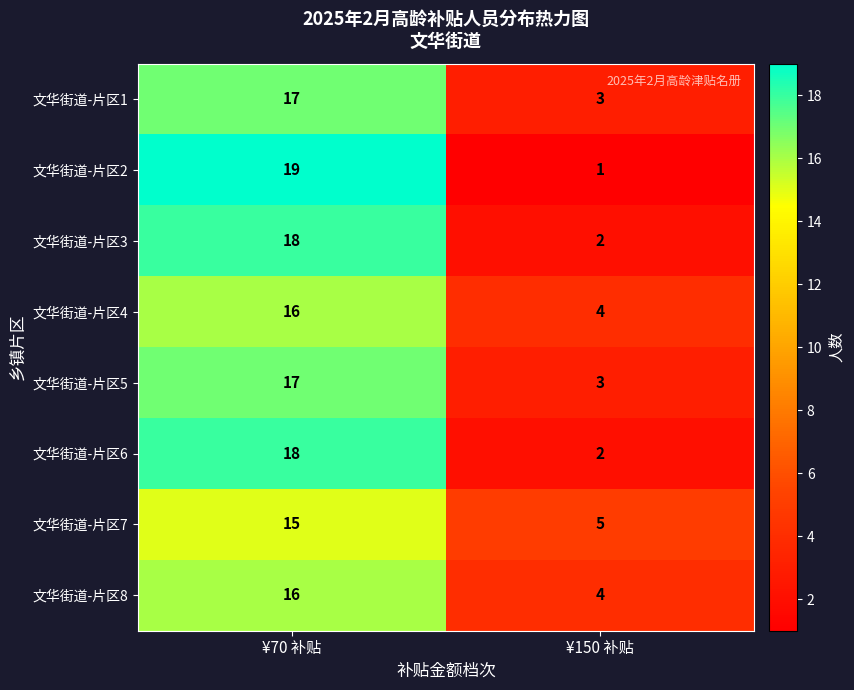

Which category has the highest value in the 文华街道-片区2 series?

¥70 补贴